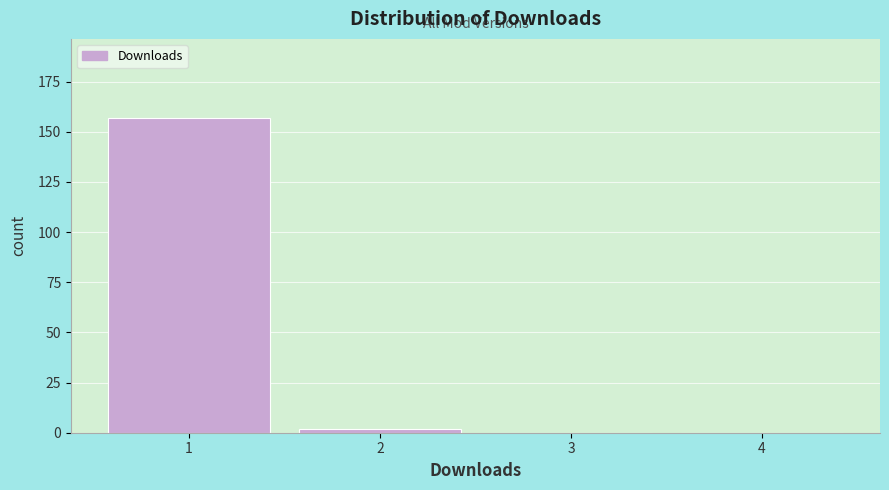

Reading left to right, what are all the values shown in this chart?

1=157	2=2	3=0	4=0